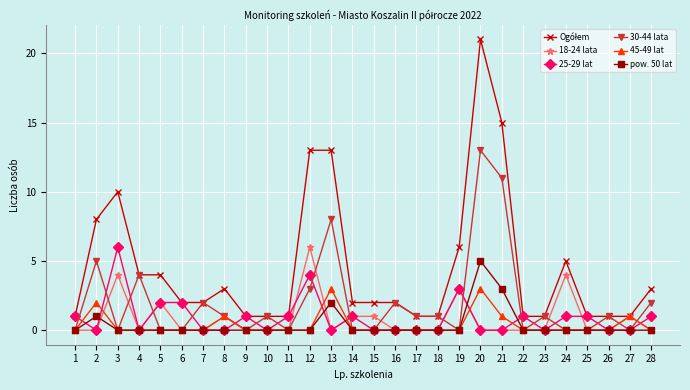

True or false: 30-44 lata and 18-24 lata intersect in this chart.

True